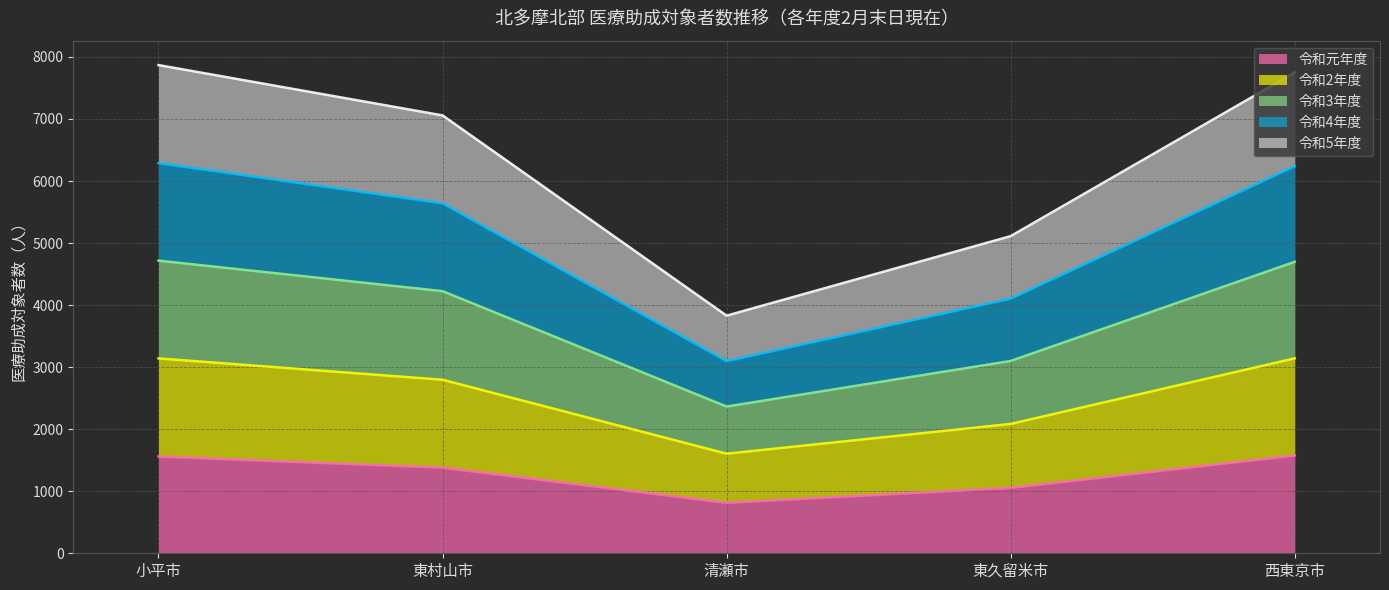

How many values in the 令和元年度 series are below 1380?

2